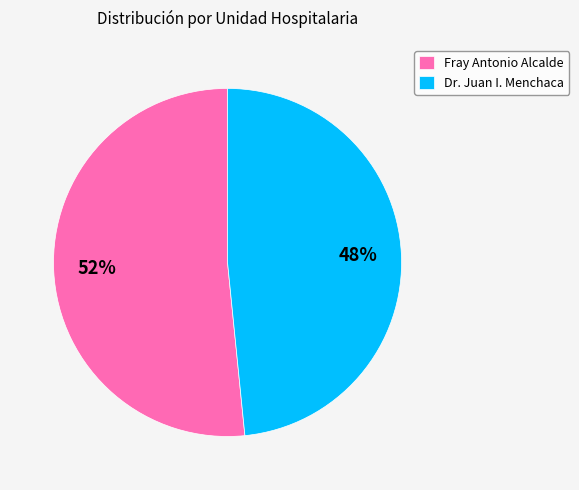

Which slice is the largest?

Fray Antonio Alcalde